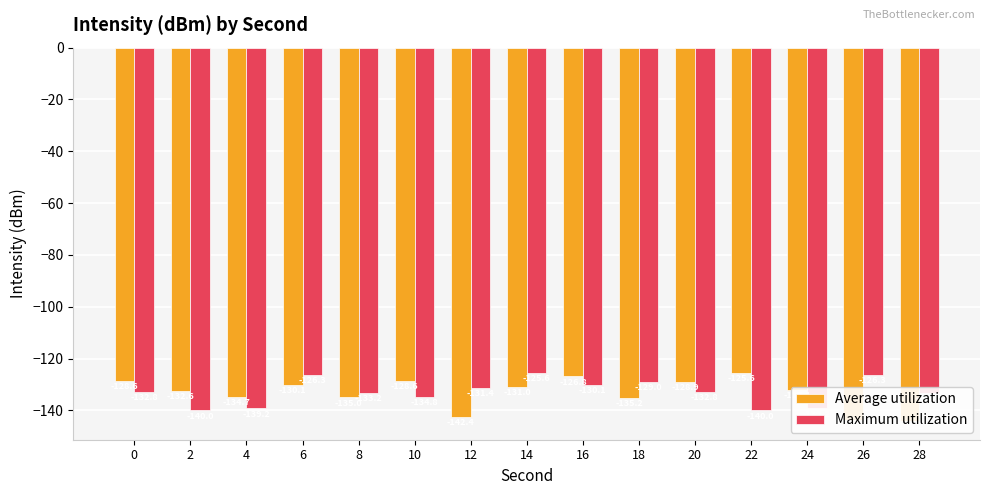

What is the sum of the Maximum utilization values at 4 and 28?

-272.4